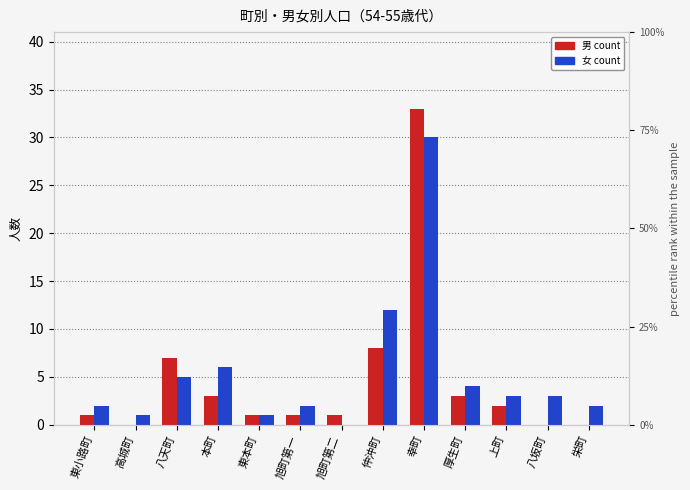

Reading left to right, transcribe all the data shown in this chart.

男 (count): 東小路町=1	高城町=0	八天町=7	本町=3	東本町=1	旭町第一=1	旭町第二=1	仲沖町=8	幸町=33	厚生町=3	上町=2	八坂町=0	栄町=0
女 (count): 東小路町=2	高城町=1	八天町=5	本町=6	東本町=1	旭町第一=2	旭町第二=0	仲沖町=12	幸町=30	厚生町=4	上町=3	八坂町=3	栄町=2